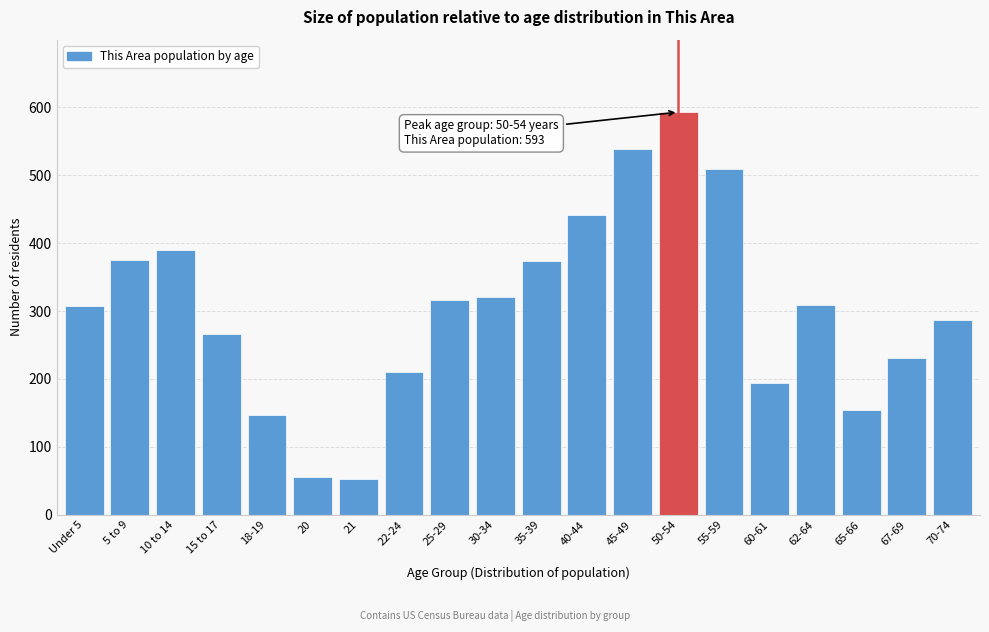

What is the smallest value displayed?

52